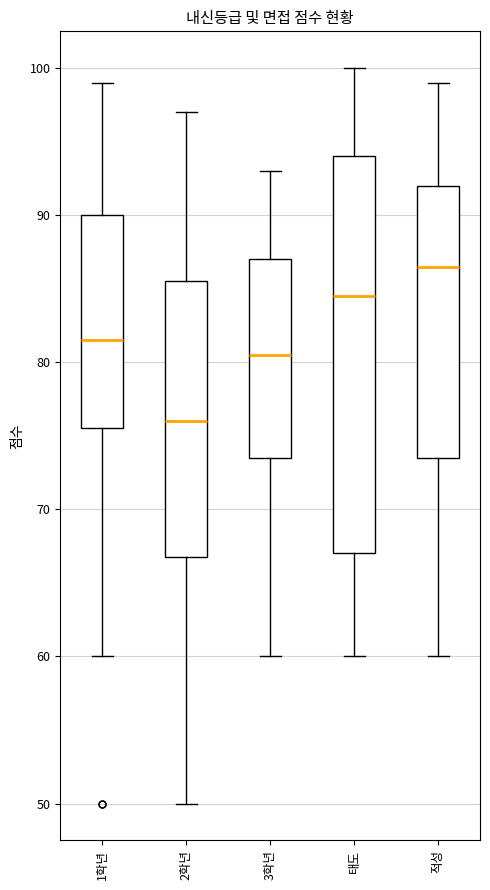

Reading left to right, transcribe this box plot: for each box, give where its median line is, the range the box spans, and where its two whiskers end, as read against the y-axis. The values are not printed on the chart, so give them approximately, as read against the axis.

1학년: median 82, box 76 to 90, whiskers 60 to 99
2학년: median 76, box 67 to 86, whiskers 50 to 97
3학년: median 81, box 74 to 87, whiskers 60 to 93
태도: median 85, box 67 to 94, whiskers 60 to 100
적성: median 87, box 74 to 92, whiskers 60 to 99